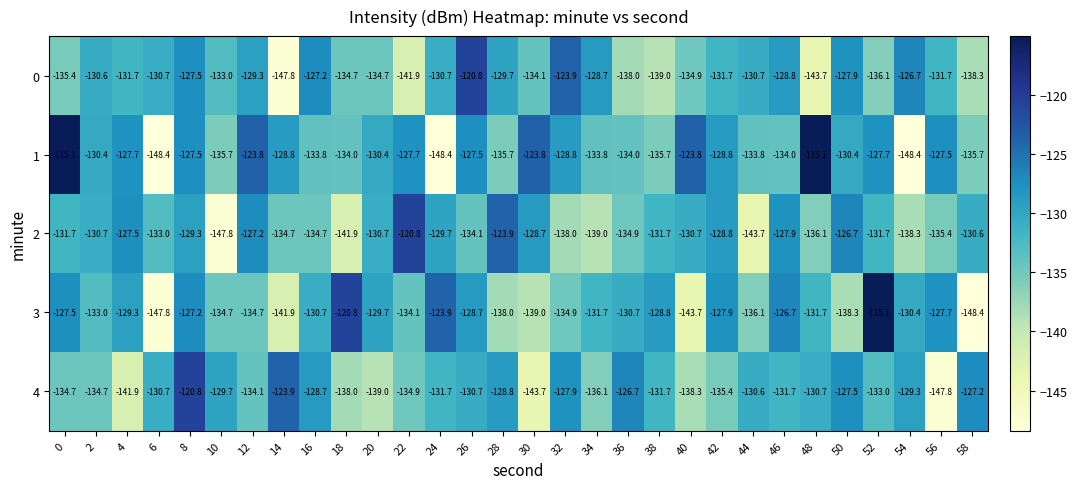

What is the greatest value displayed?

-115.1